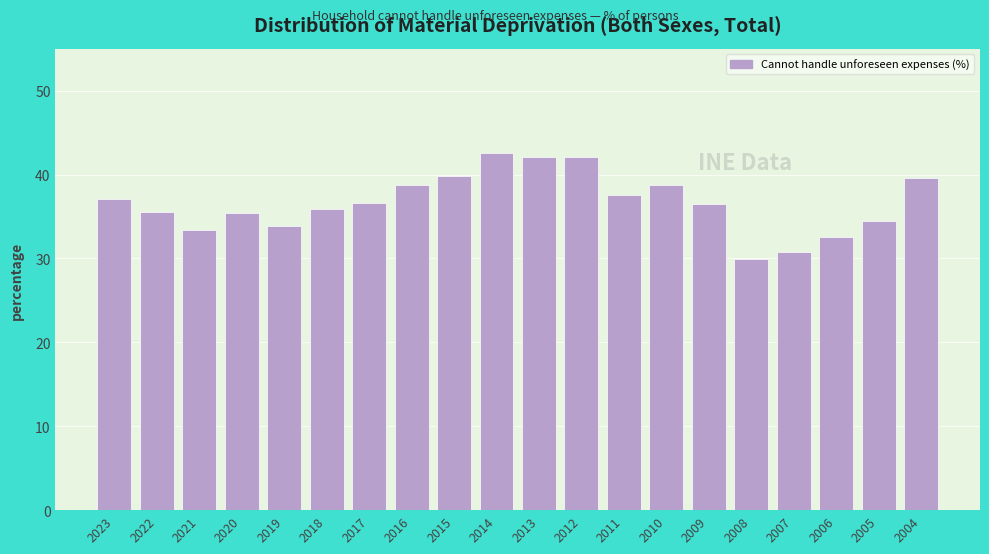

What is the value of the 18th bar from the left?

32.5